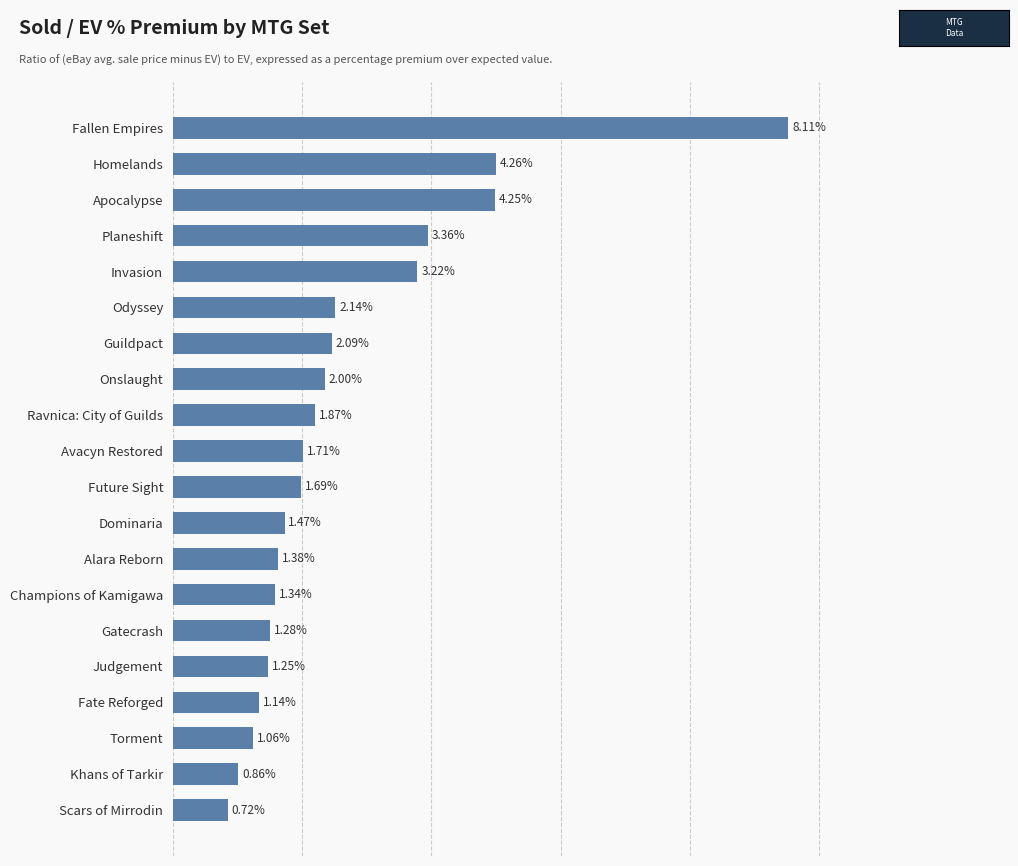

Which has a higher value, Homelands or Alara Reborn?

Homelands